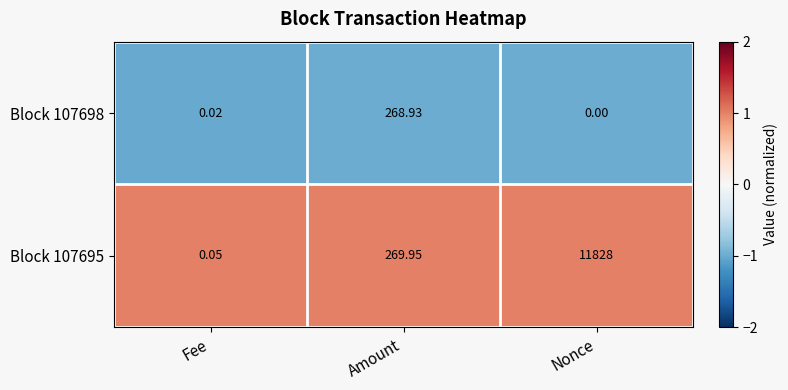

Where is Block 107695 nearest to the value 5914?

Amount